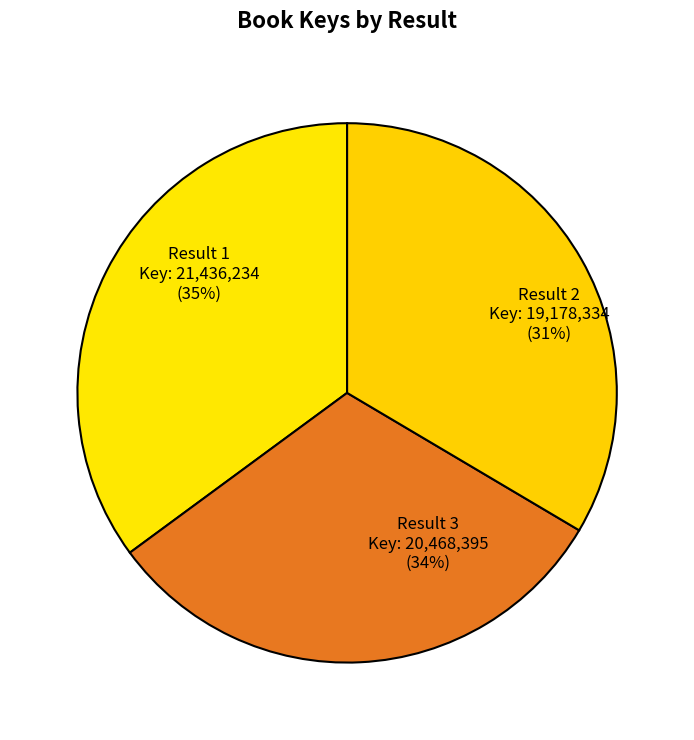

What portion of the pie excludes 2?

68.6%